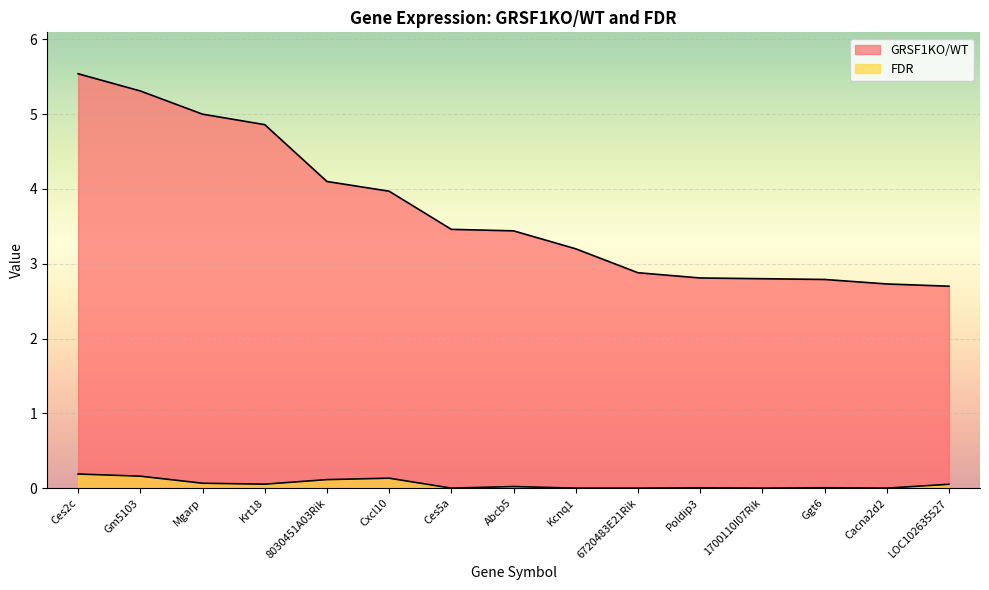

Which category has the lowest value across all series?

1700110I07Rik